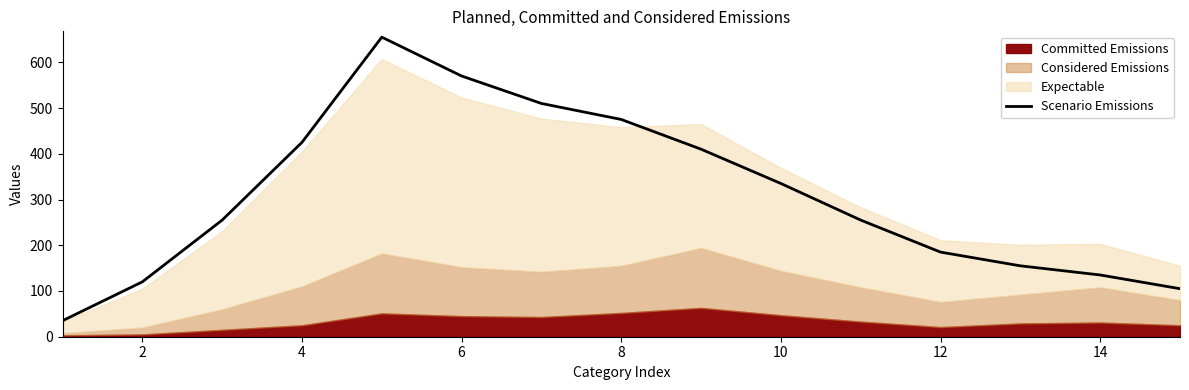

What is the highest value of the Scenario Emissions series?

655